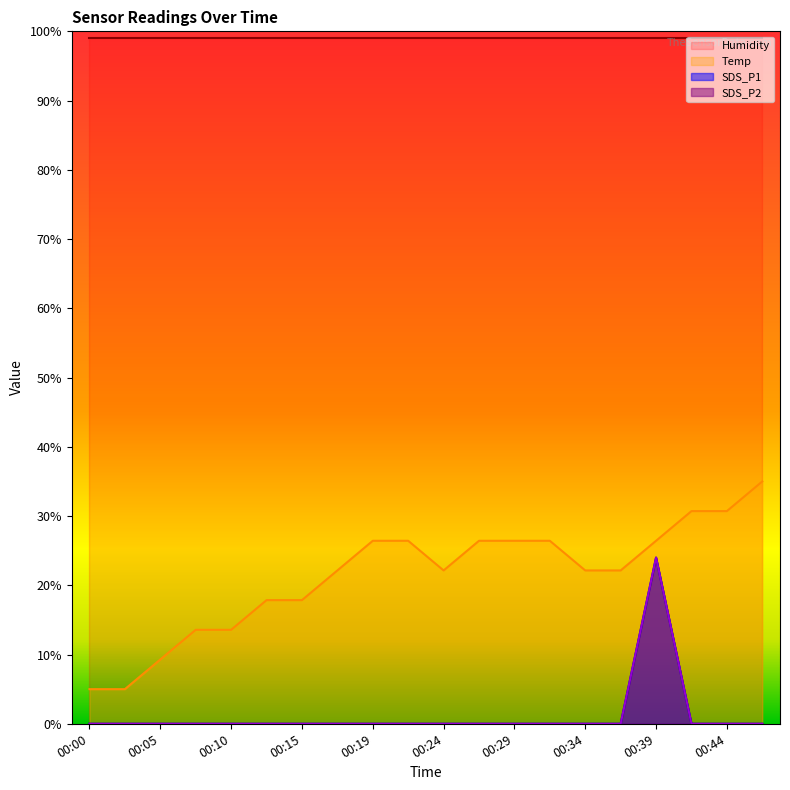

The Temp series shows 16.0 at 00:32. True or false?

False